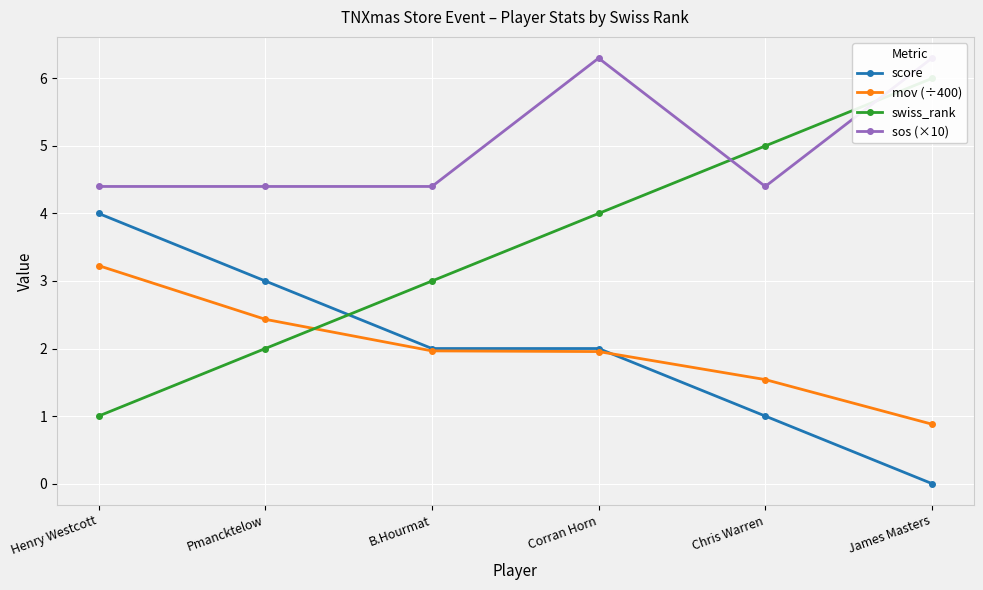

Which series has the largest total across all categories?

sos (×10)